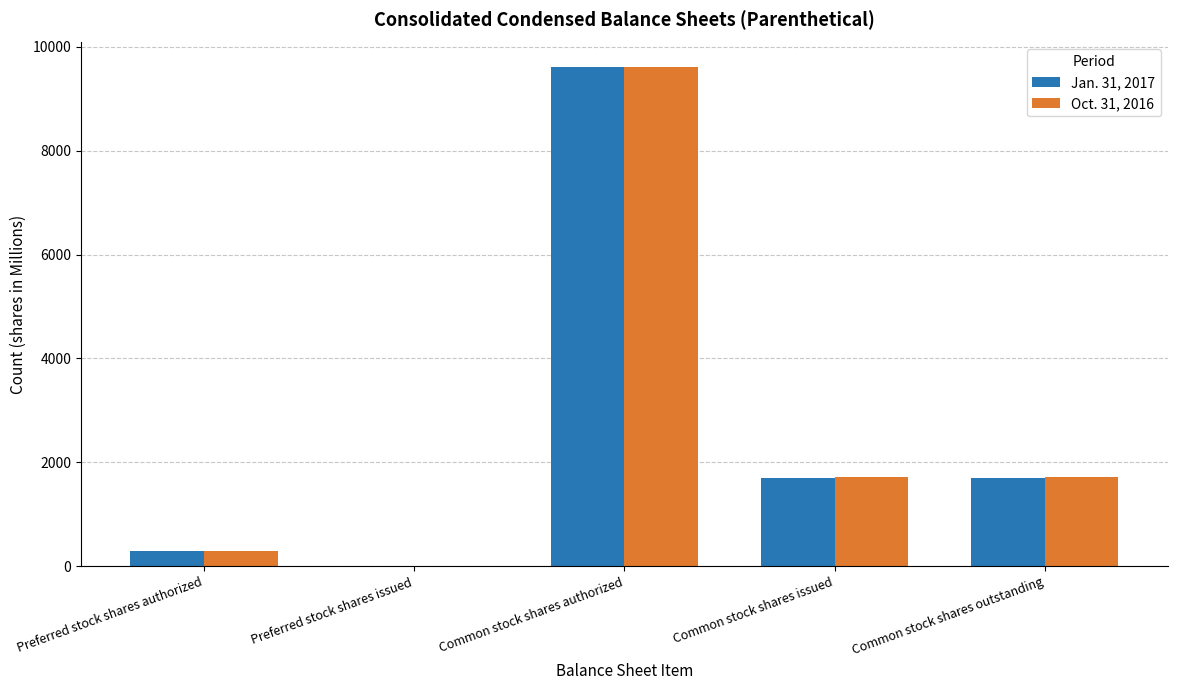

How many series are shown in this chart?

2